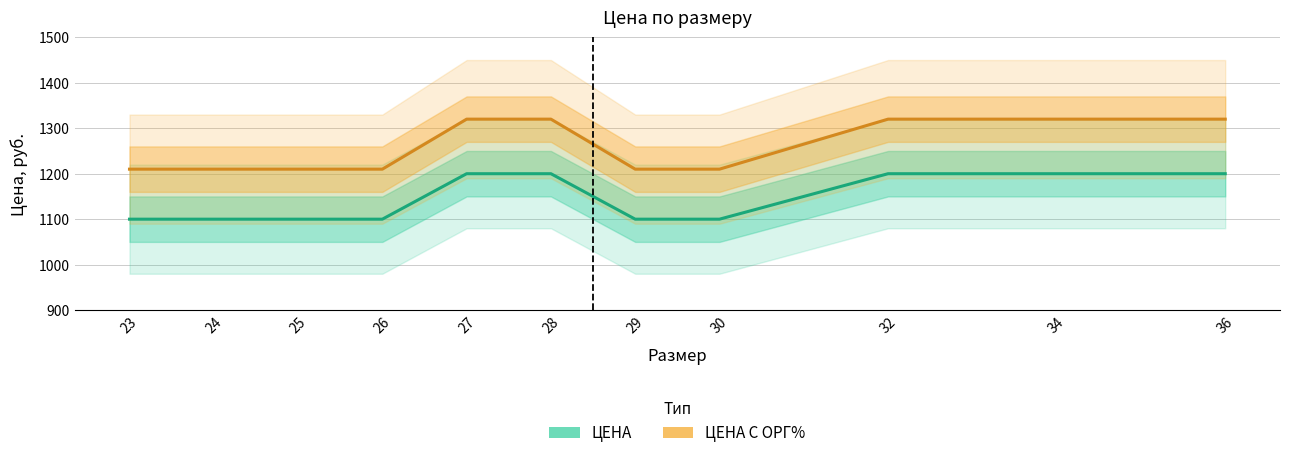

The ЦЕНА series shows 1100 at 26. True or false?

True